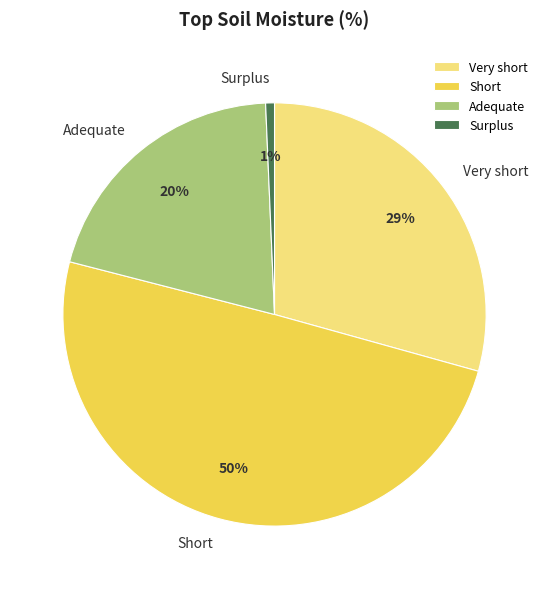

The Very short slice represents 42% of the pie. True or false?

False